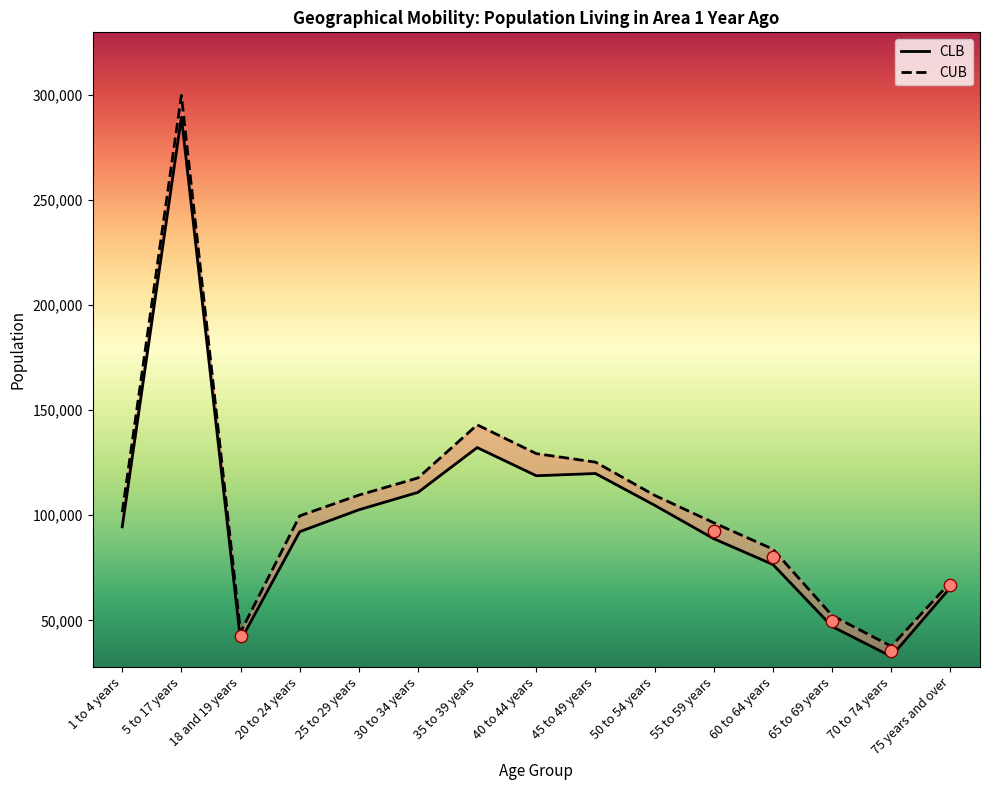

At how many categories does at least one series exceed 154668?

1